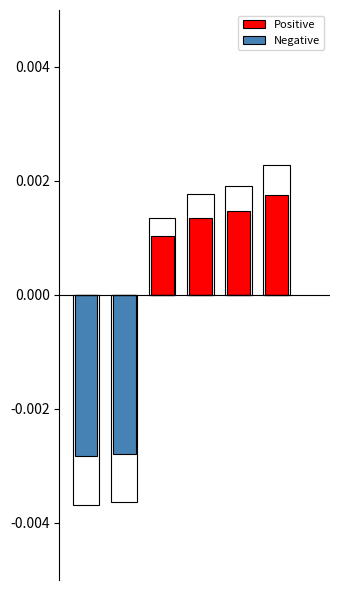

Which has a higher value, 4 or 2?

4